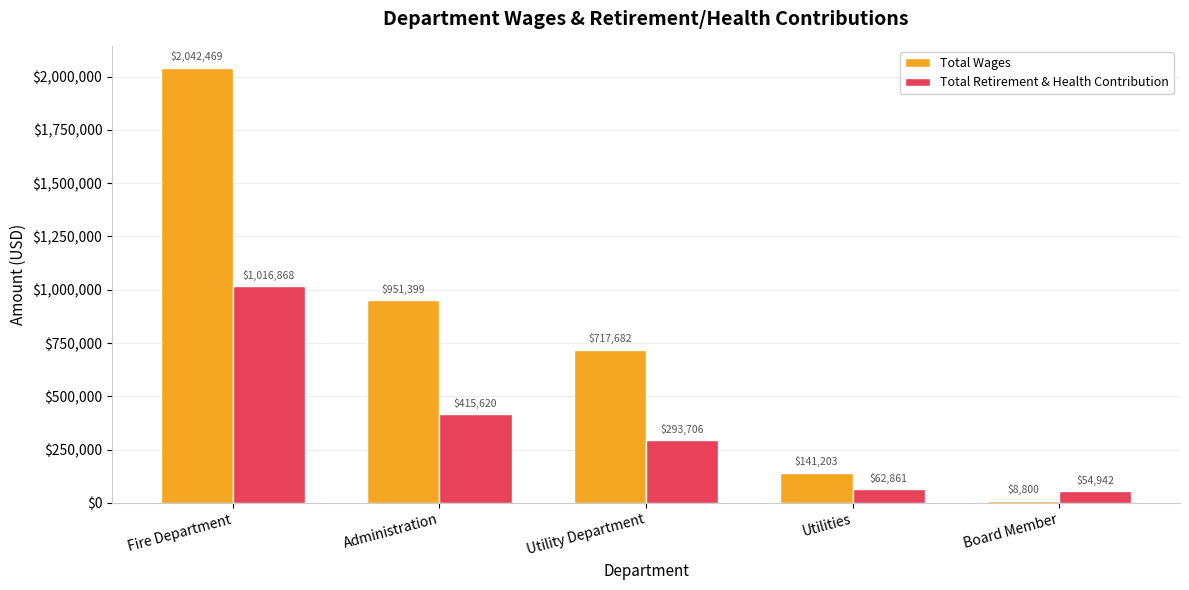

True or false: Total Retirement & Health Contribution has a value of 293706 at Utility Department.

True